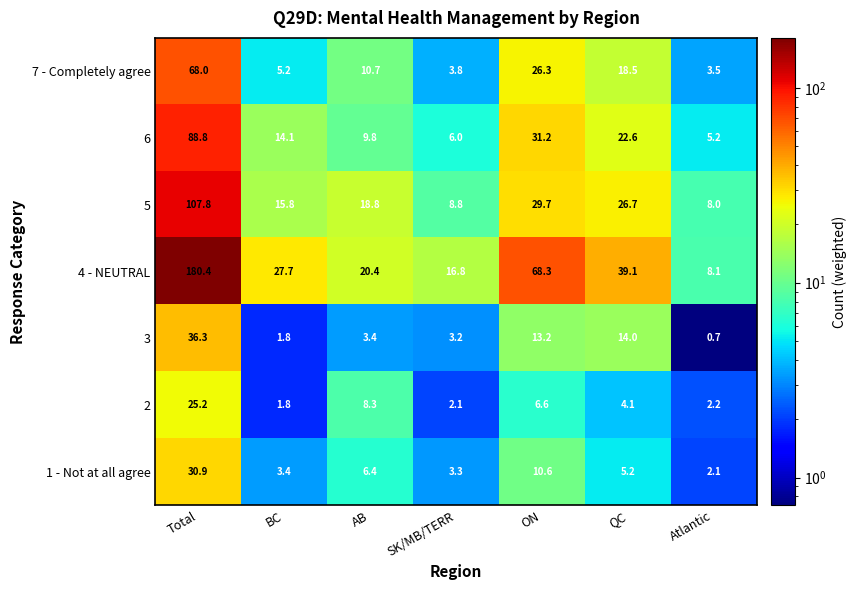

Which series has the largest range (max minus min)?

4 - NEUTRAL